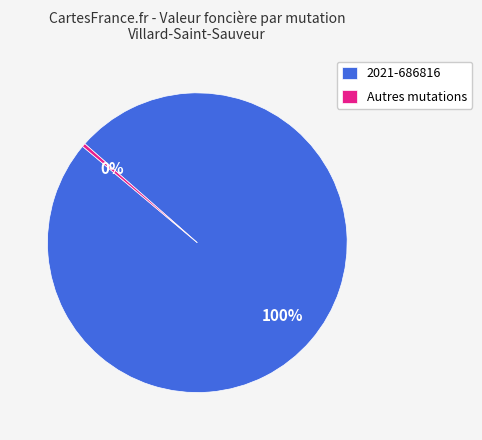

Is the sum of Autres mutations and 2021-686816 greater than half?

Yes